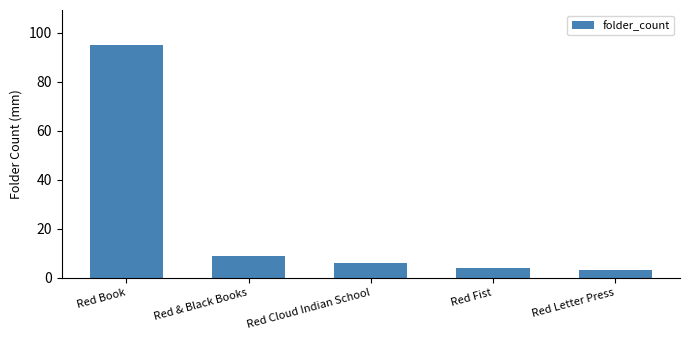

Rank the categories by value from lowest to highest.

Red Letter Press, Red Fist, Red Cloud Indian School, Red & Black Books, Red Book